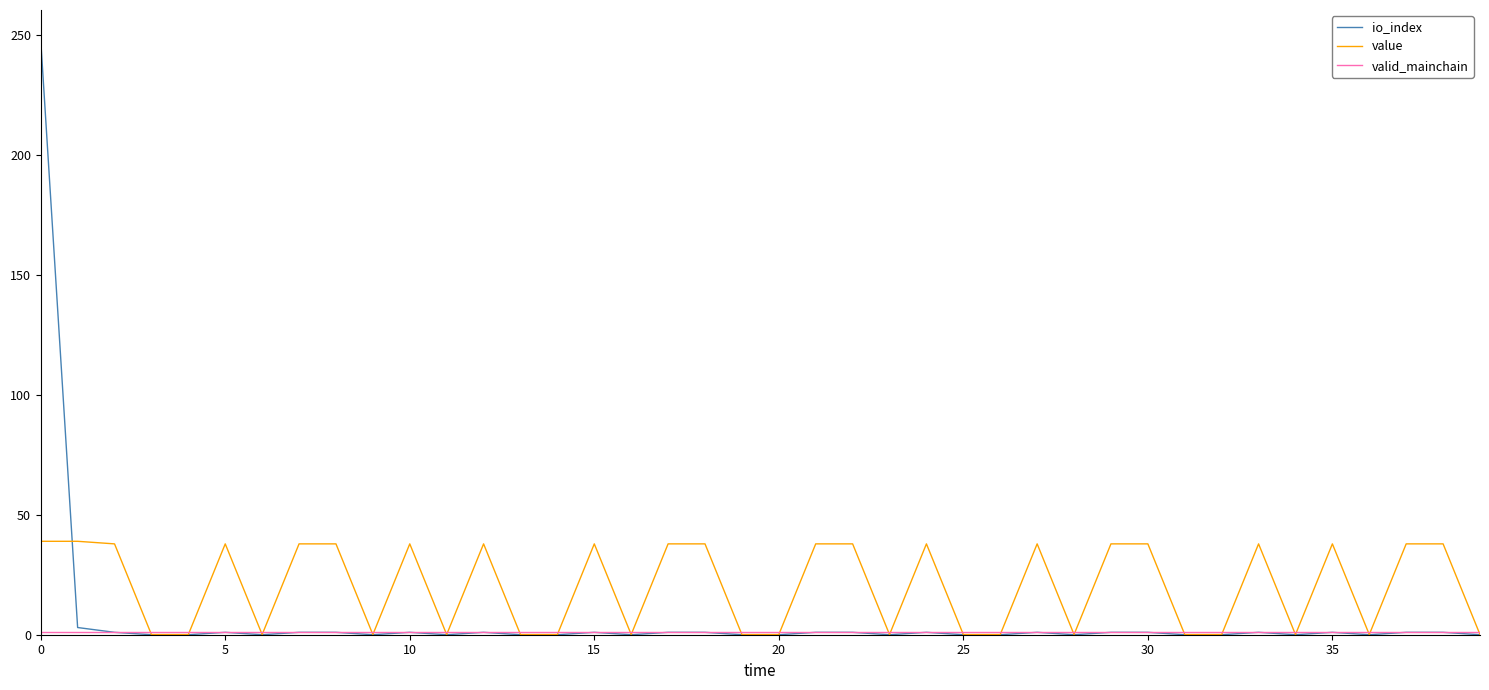

Which series has the largest total across all categories?

value